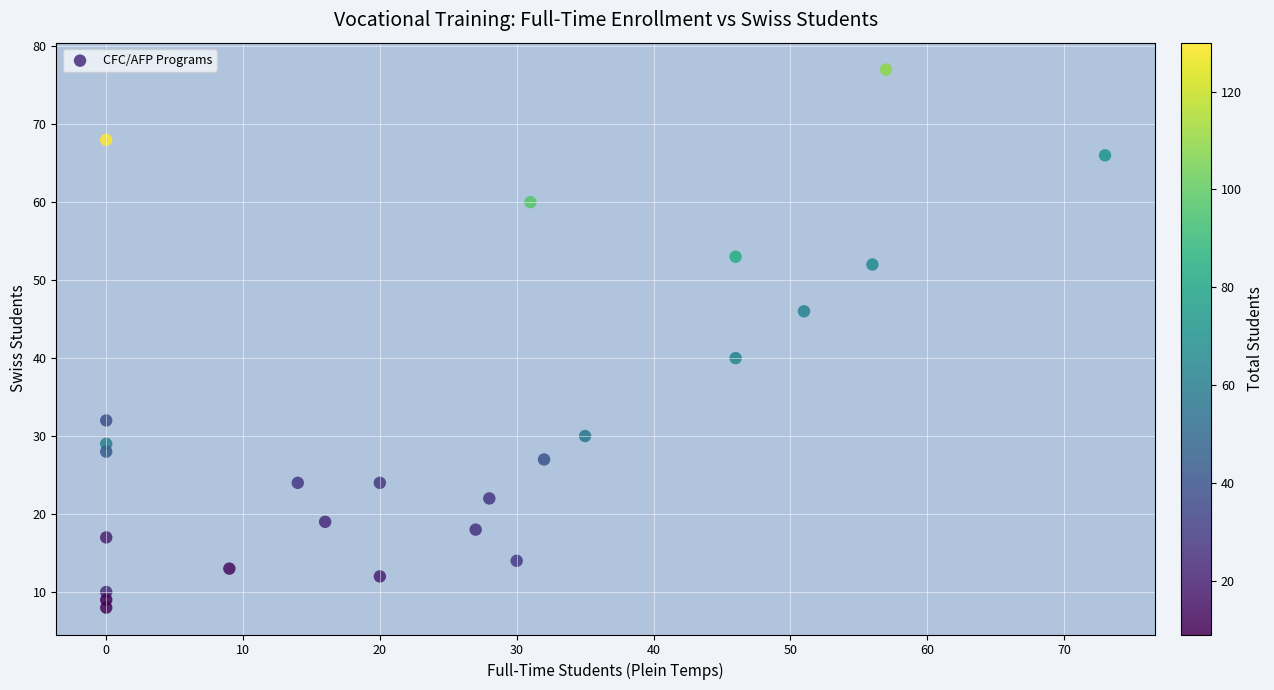

What Y value in the scatter plot is closest to 42?

40